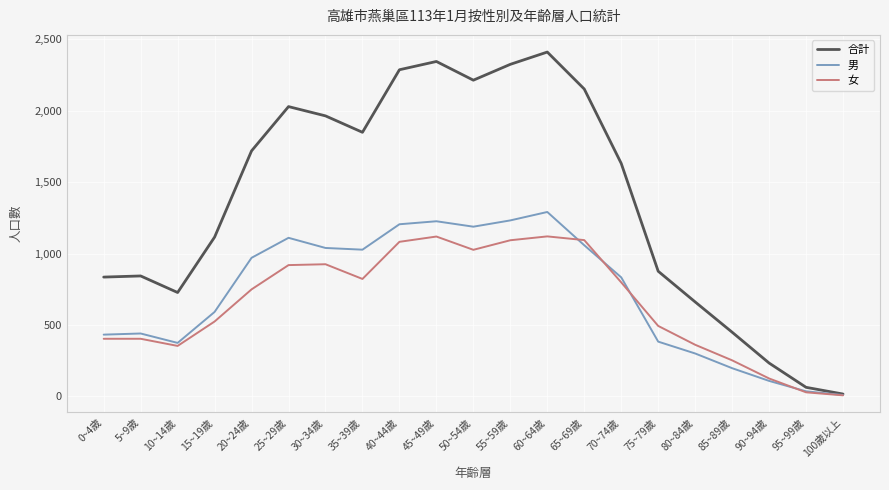

Rank the series by their maximum value, from highest to lowest.

合計, 男, 女